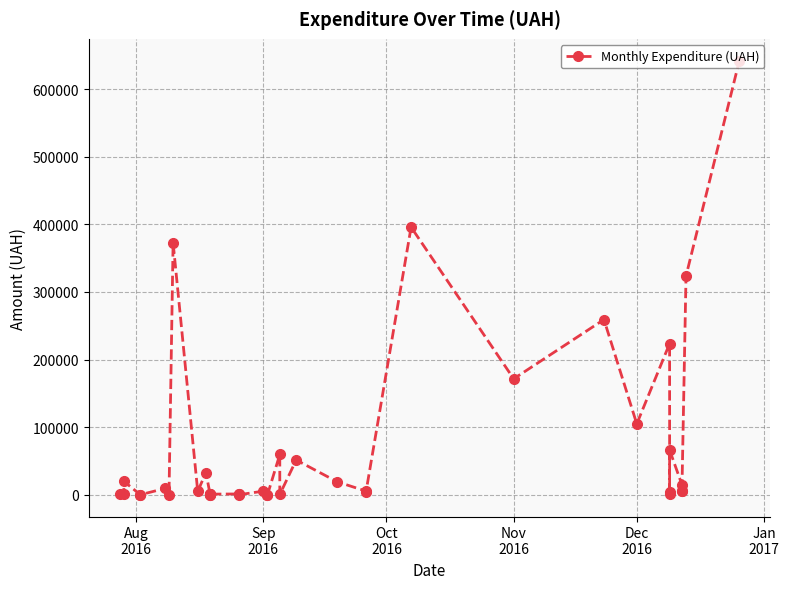

True or false: the data shows 117722.2 at 34.

False